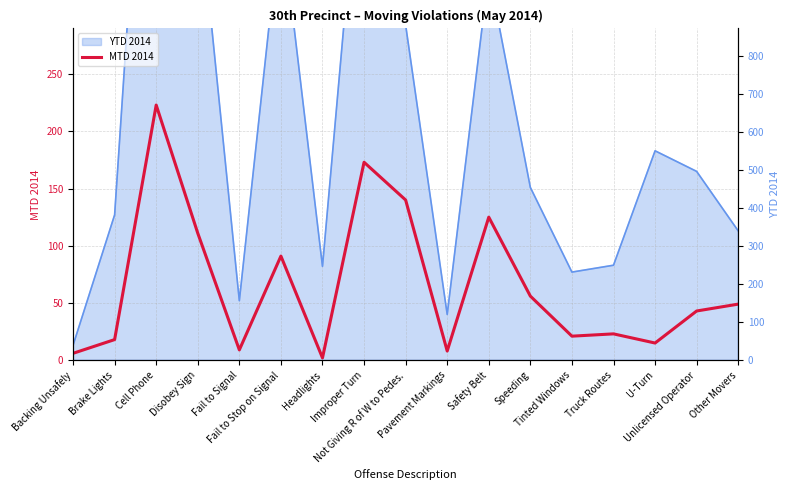

What is the maximum value for MTD 2014?

223